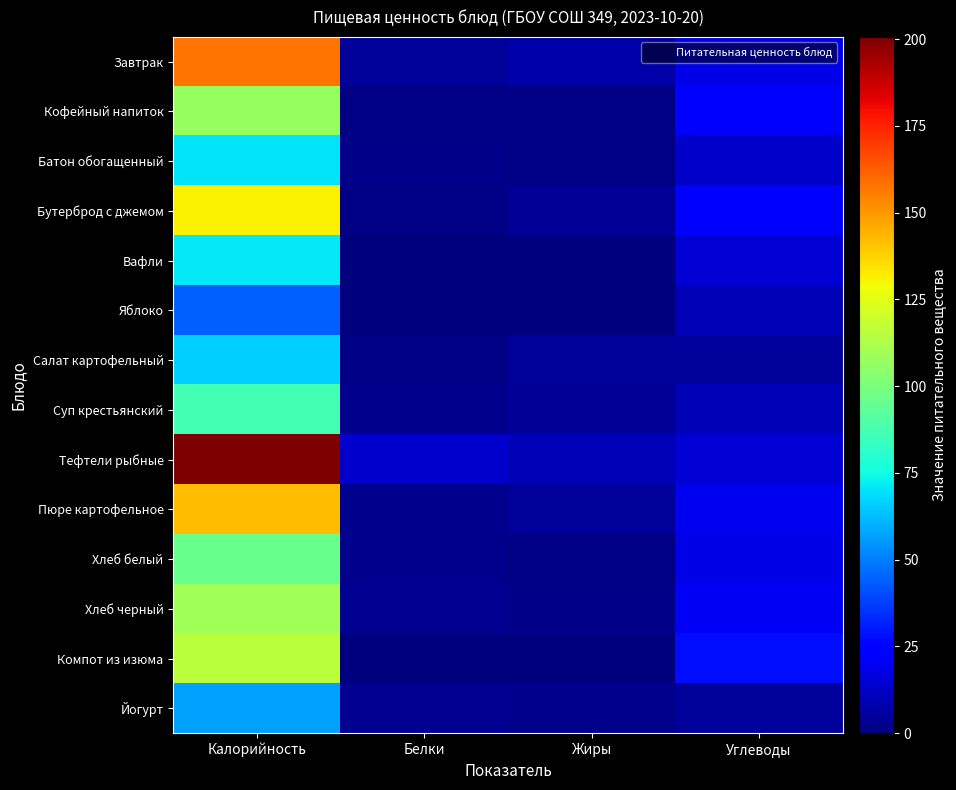

Which label corresponds to the largest value in the chart?

Калорийность